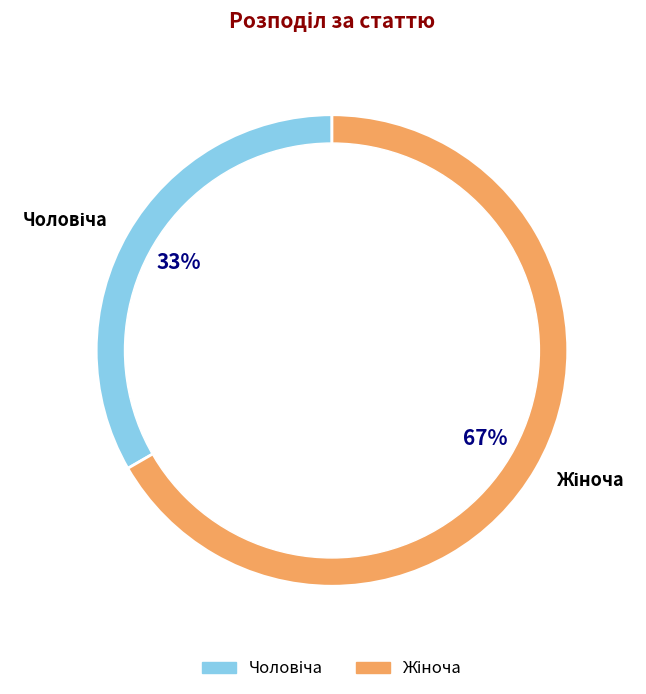

Is there a majority slice in this chart?

Yes